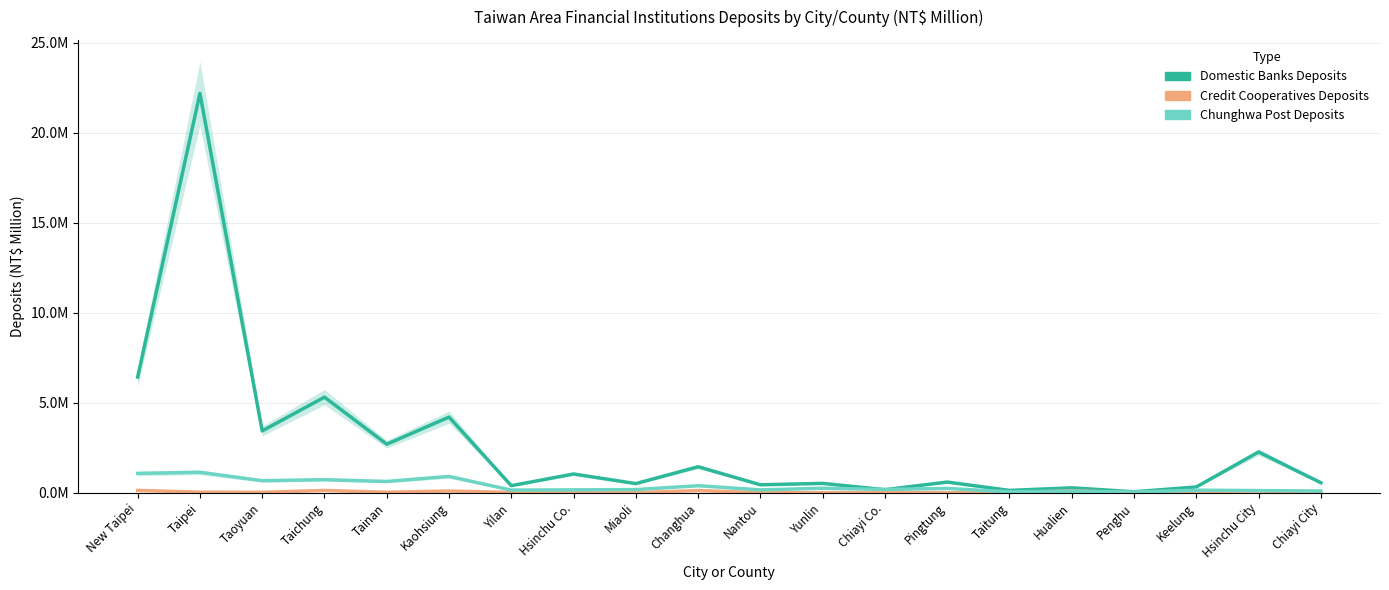

Between Taoyuan and Hsinchu Co., which is larger?

Taoyuan